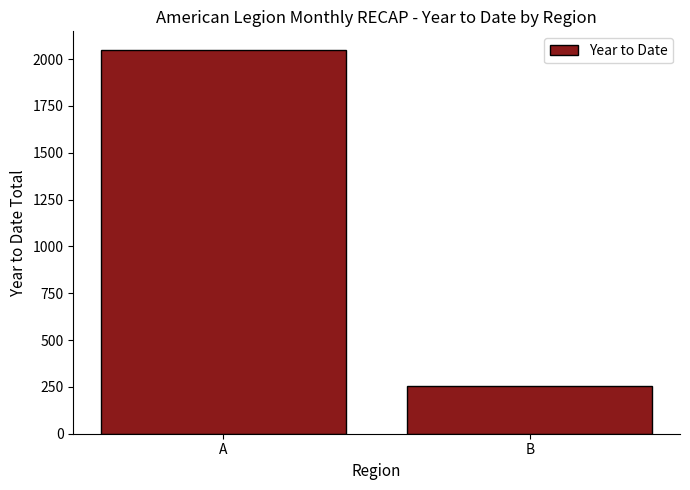

What is the sum of the values at B and A?

2303